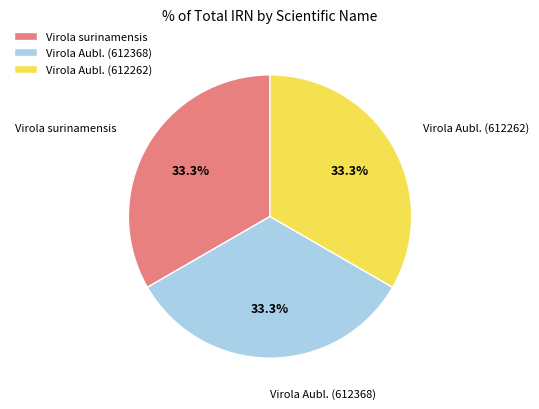

To the nearest percent, what portion does Virola Aubl. (612262) represent?

33%